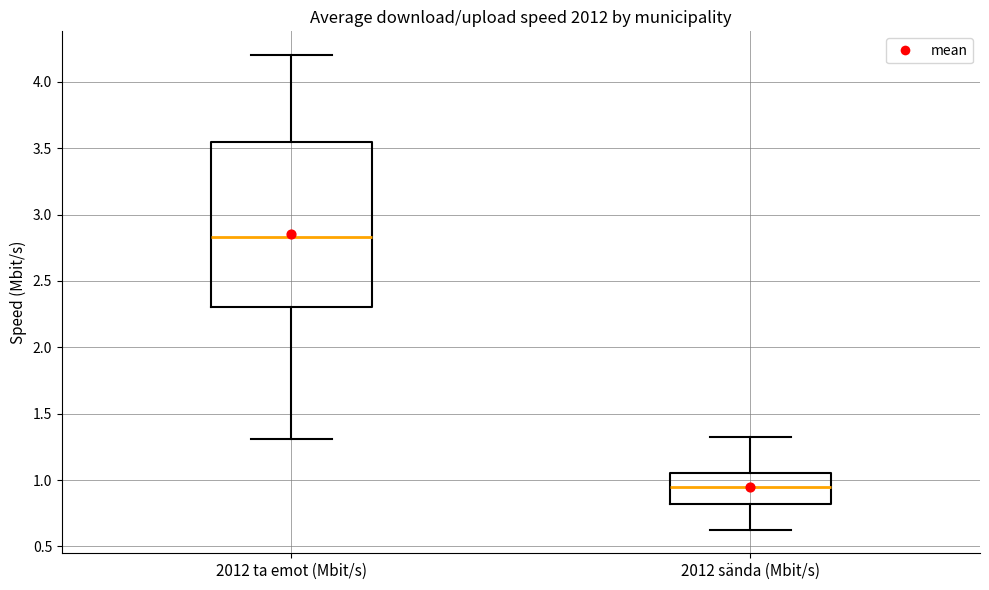

Reading left to right, transcribe this box plot: for each box, give where its median line is, the range the box spans, and where its two whiskers end, as read against the y-axis. The values are not printed on the chart, so give them approximately, as read against the axis.

2012 ta emot (Mbit/s): median 2.85, box 2.30 to 3.55, whiskers 1.30 to 4.20
2012 sända (Mbit/s): median 0.95, box 0.80 to 1.05, whiskers 0.65 to 1.30